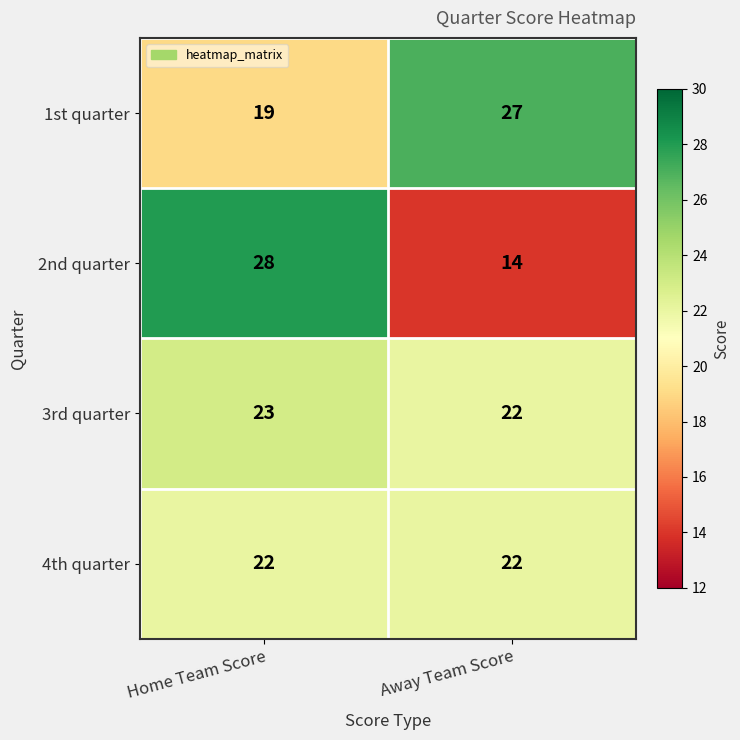

What value does the 1st quarter series have at Home Team Score?

19